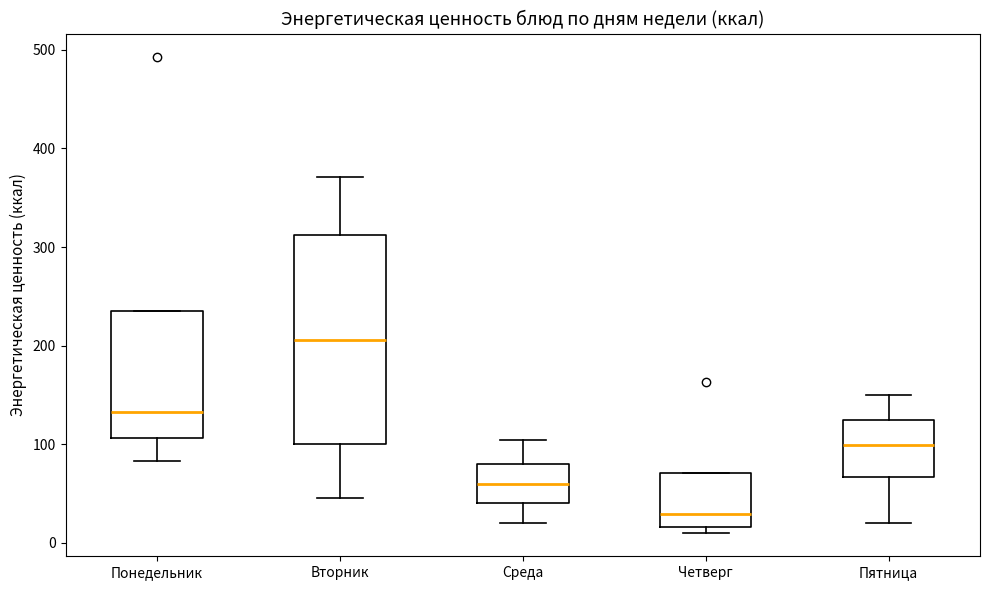

Where is the upper edge of the box for Вторник on the y-axis? The values are not printed on the chart, so give them approximately, as read against the axis.

310